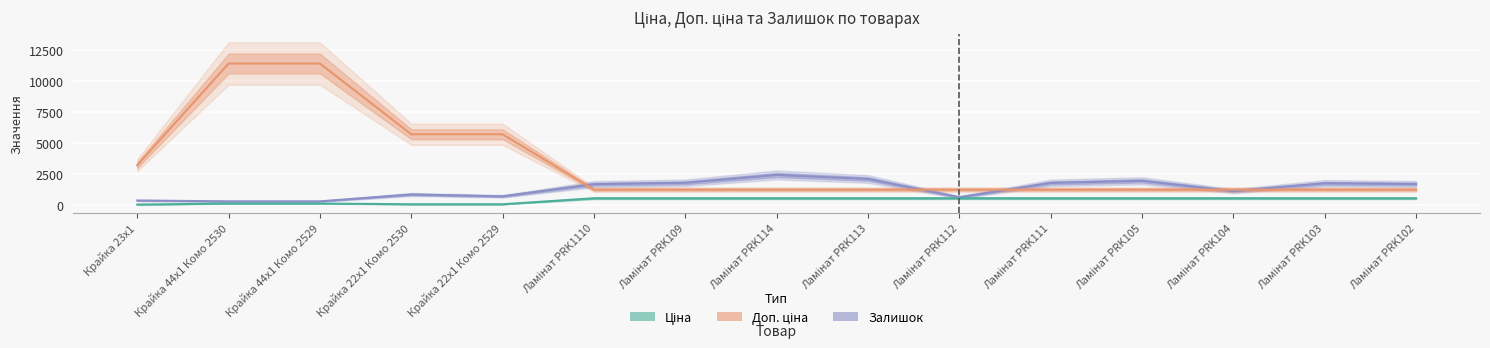

Which series has the largest range (max minus min)?

Доп. ціна